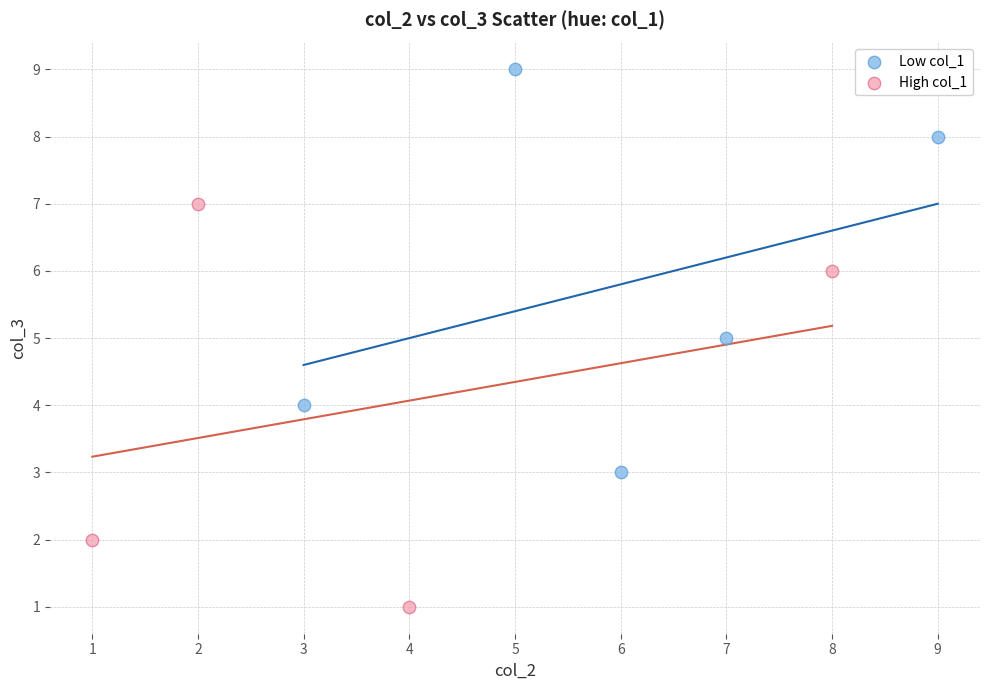

What are all the series names shown in the legend?

Low col_1, High col_1